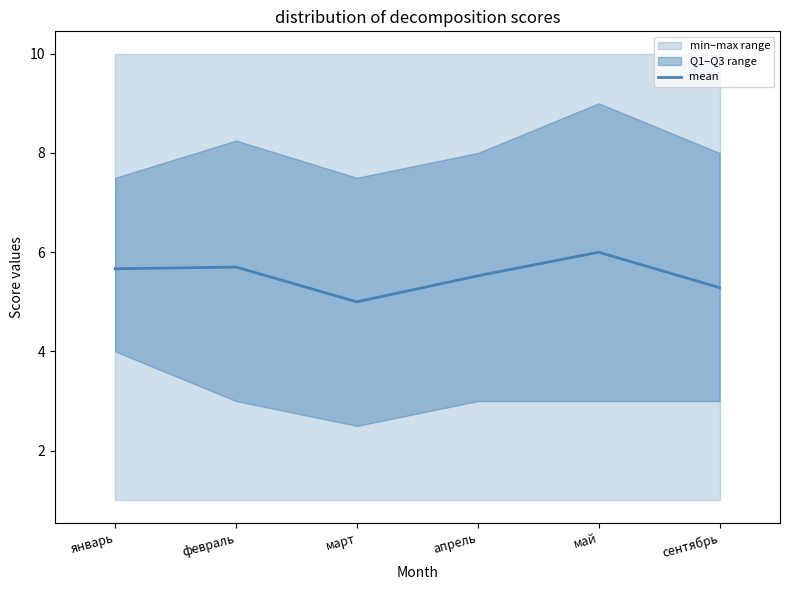

How many data points does each series have?

6